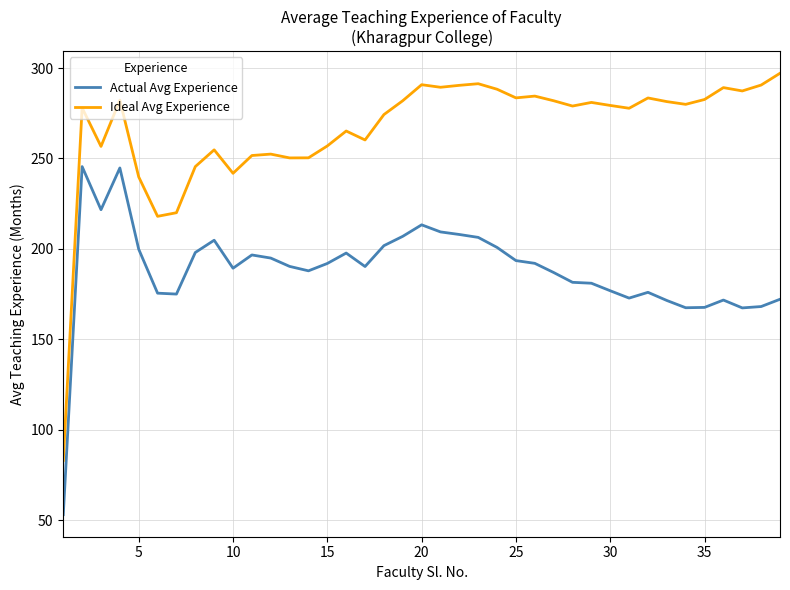

What are all the series names shown in the legend?

Actual Avg Experience, Ideal Avg Experience